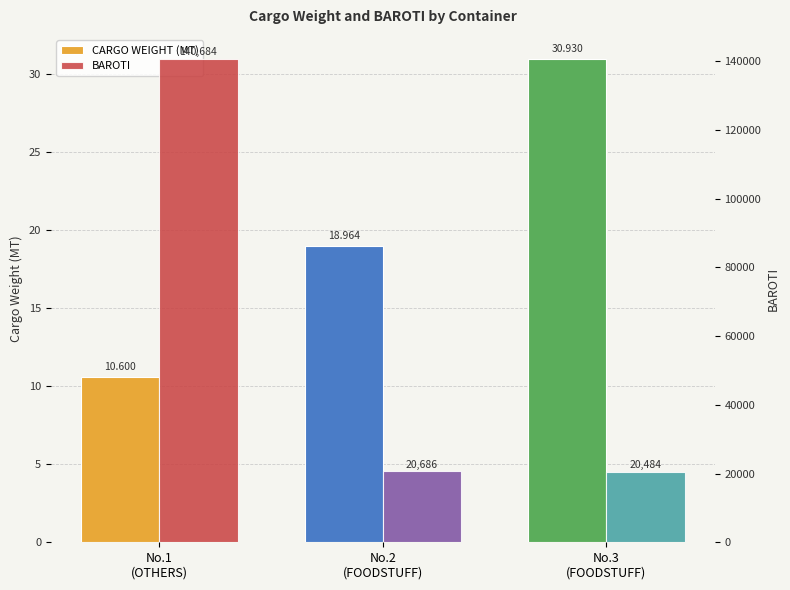

What is the label of the 3rd bar from the right?

No.1
(OTHERS)